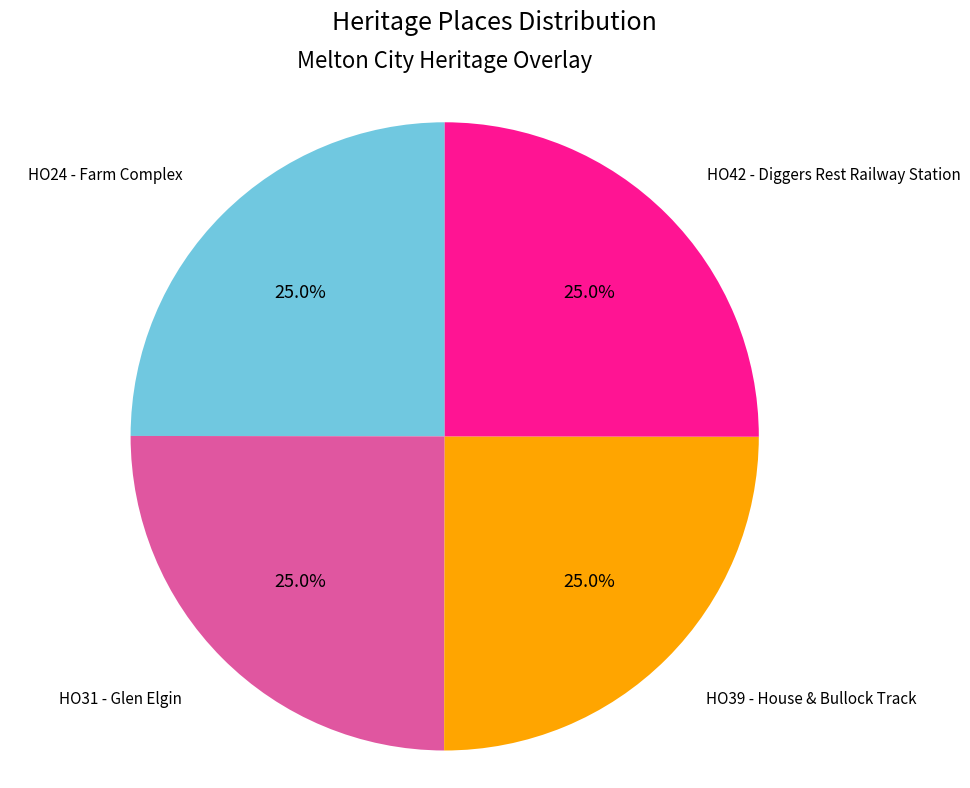

Does any single category account for the majority?

No